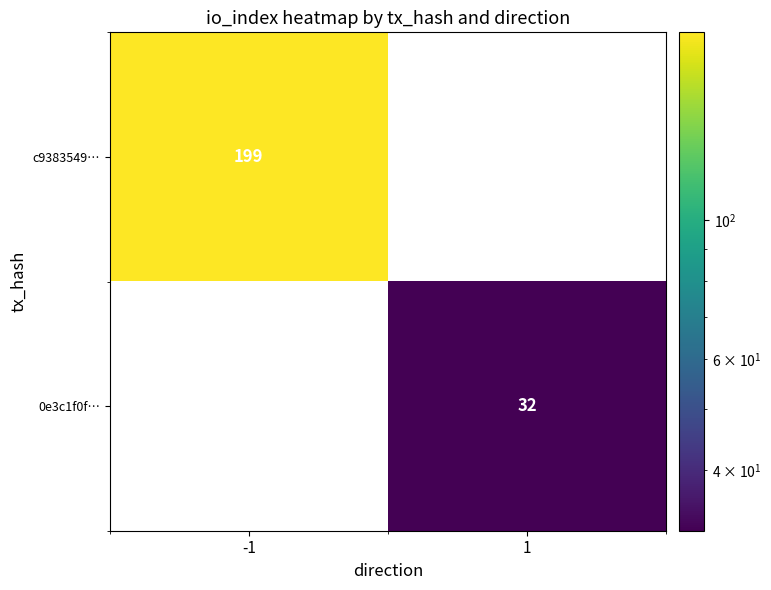

Between 1 and -1, which is larger?

-1